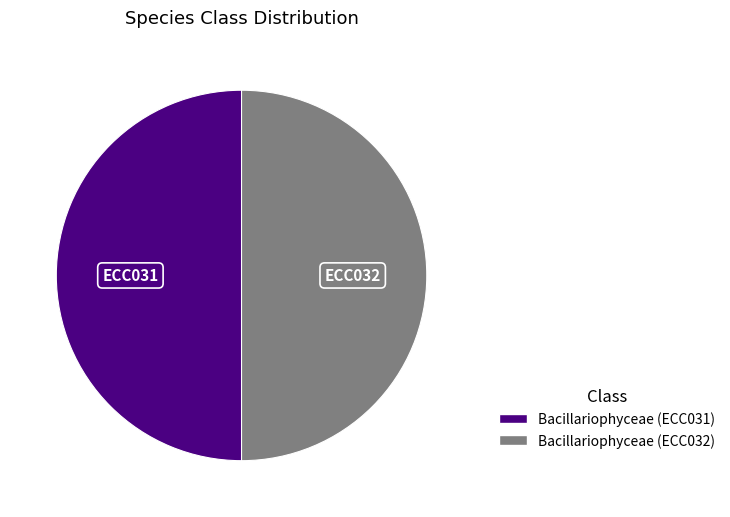

Combined, do Bacillariophyceae (ECC032) and Bacillariophyceae (ECC031) account for over 50%?

Yes